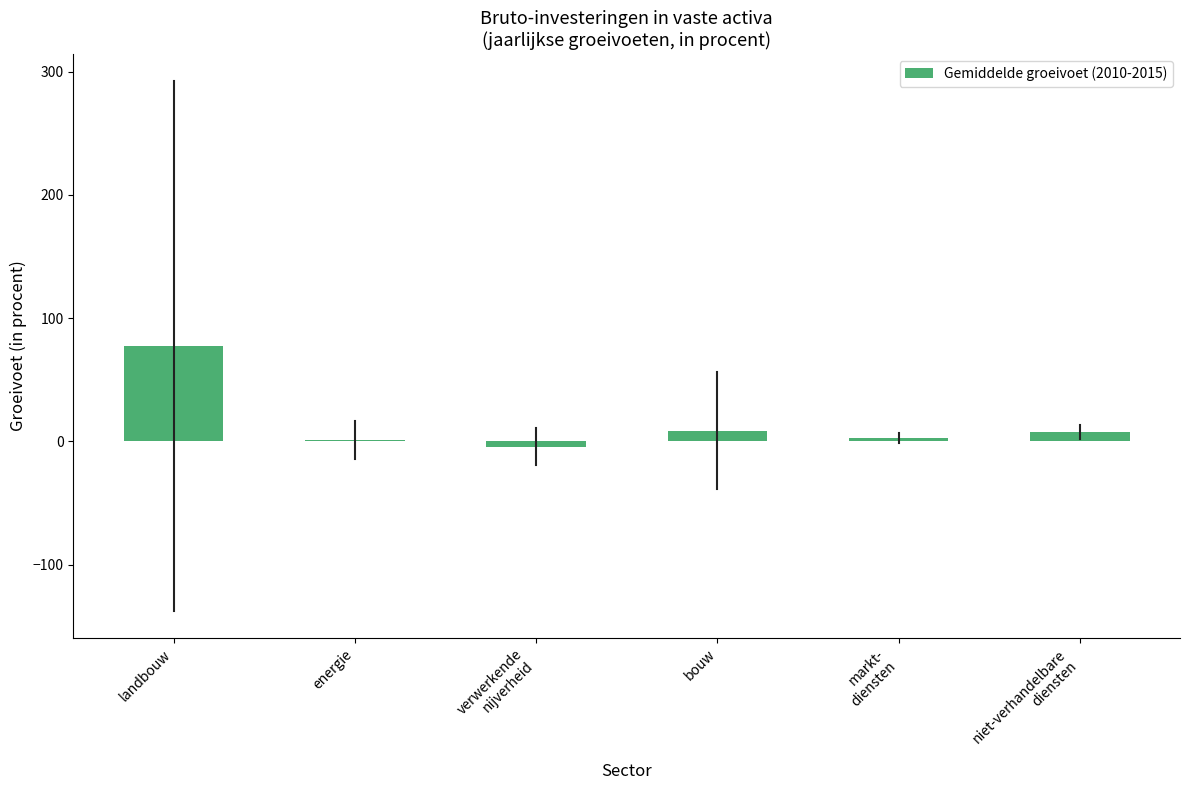

What is the sum of all values?

92.7